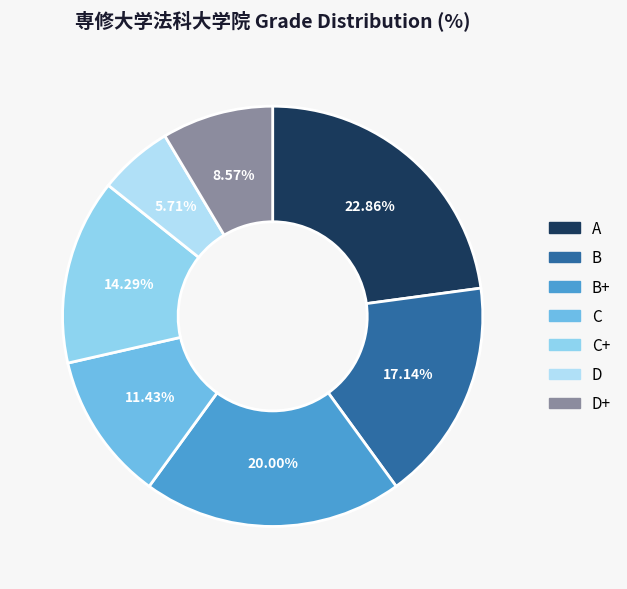

What is the smallest slice in the pie chart?

D